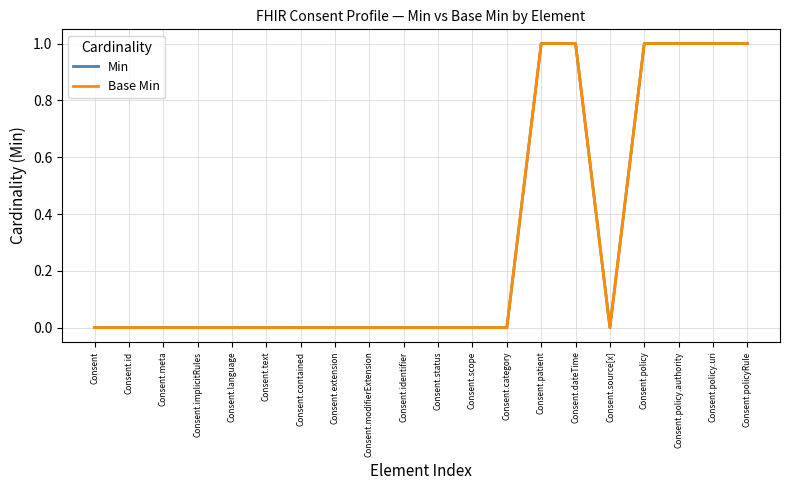

Rank the series at Consent.status from highest to lowest value.

Min, Base Min